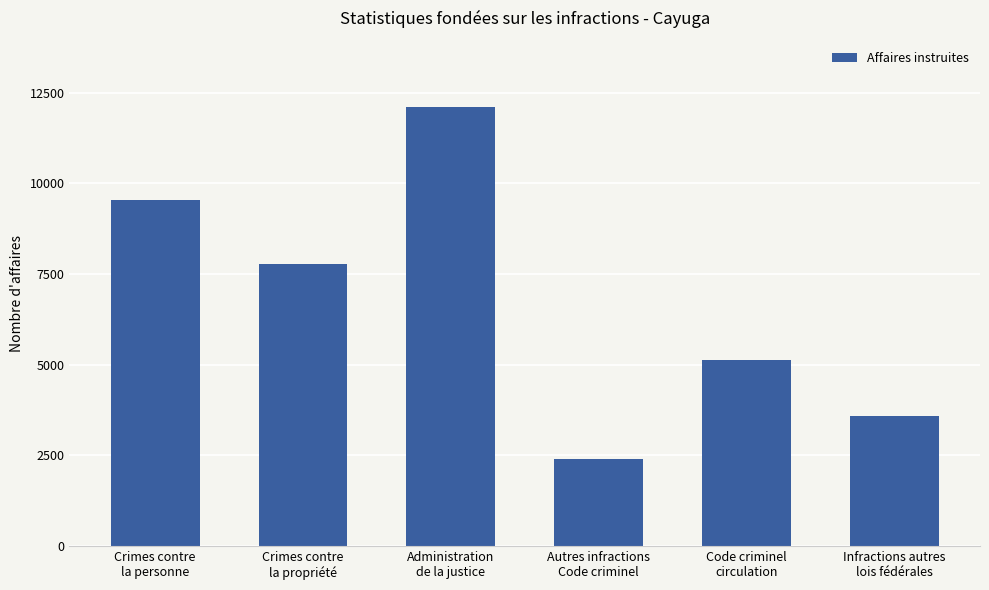

Which label corresponds to the smallest value in the chart?

Autres infractions
Code criminel